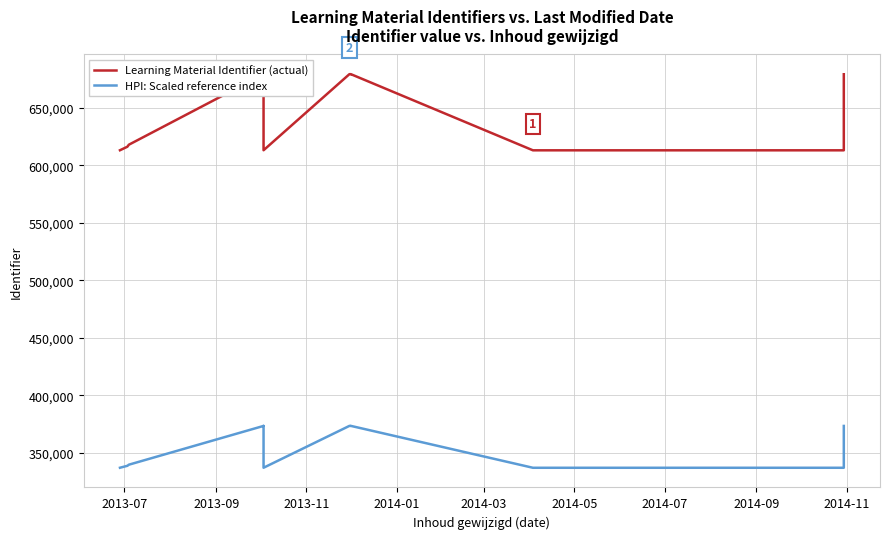

Count the number of data series in this chart.

2